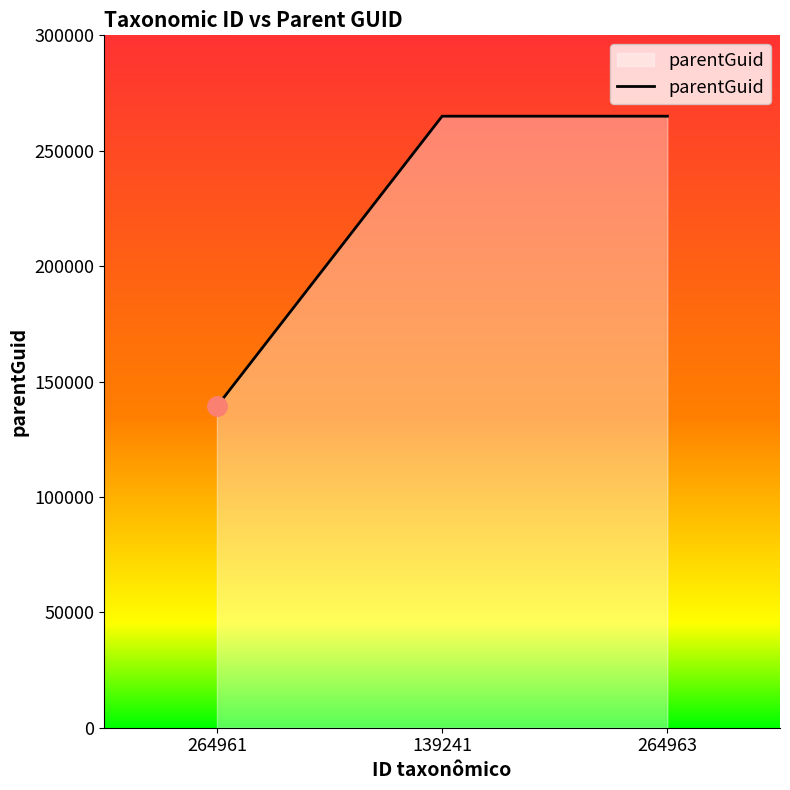

Reading right to left, extract all data points from this chart.

264961	264961	139233